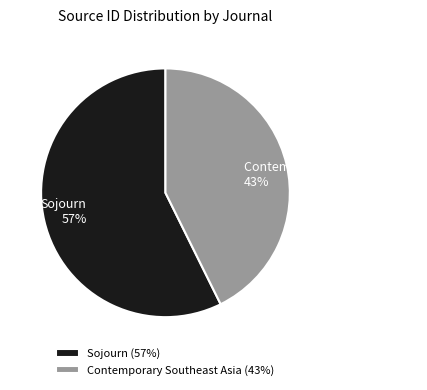

To the nearest percent, what is the combined percentage of Contemporary Southeast Asia and Sojourn?

100%